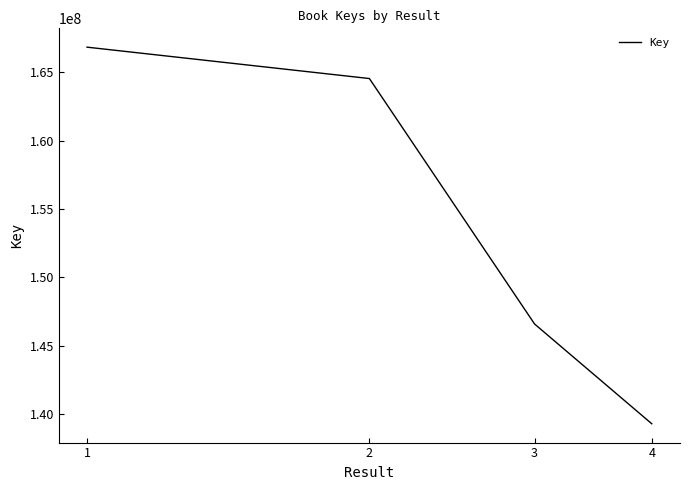

How many values are below 164537587?

2